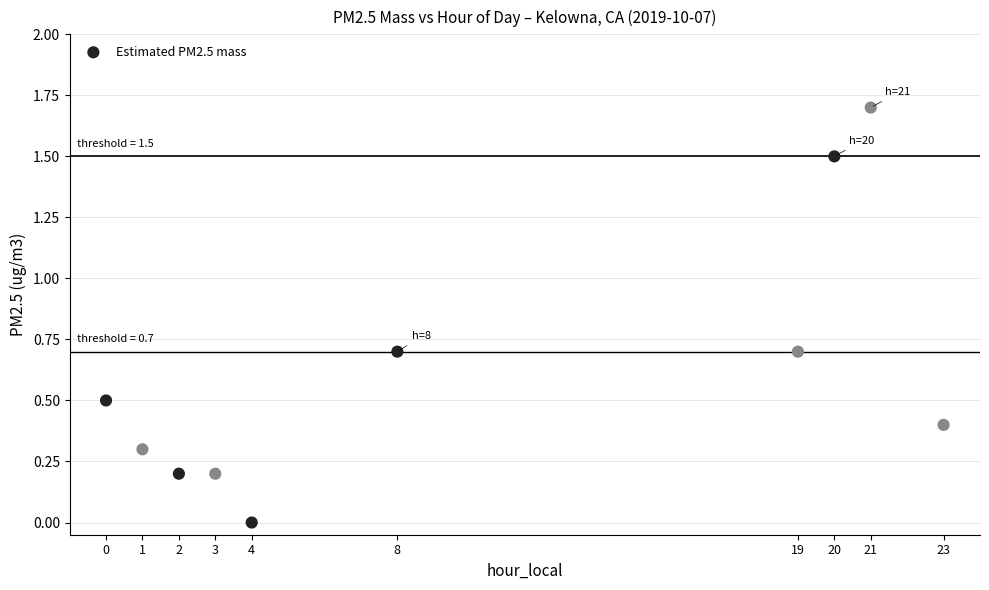

What is the average Y value?

0.6